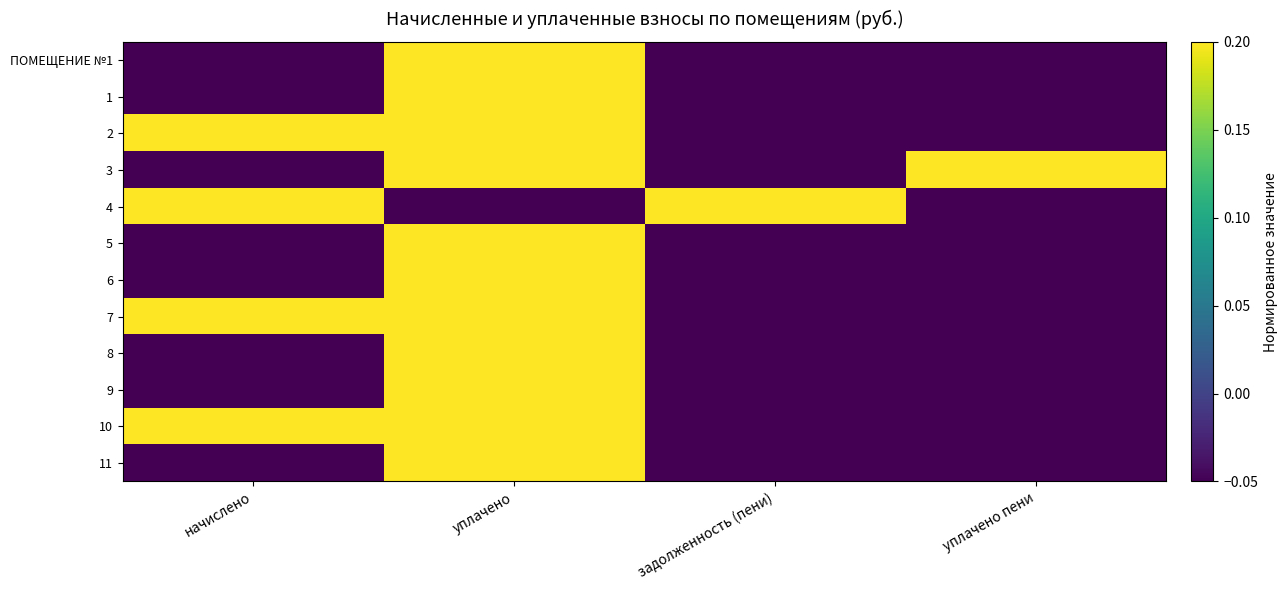

Which series has the largest total across all categories?

10